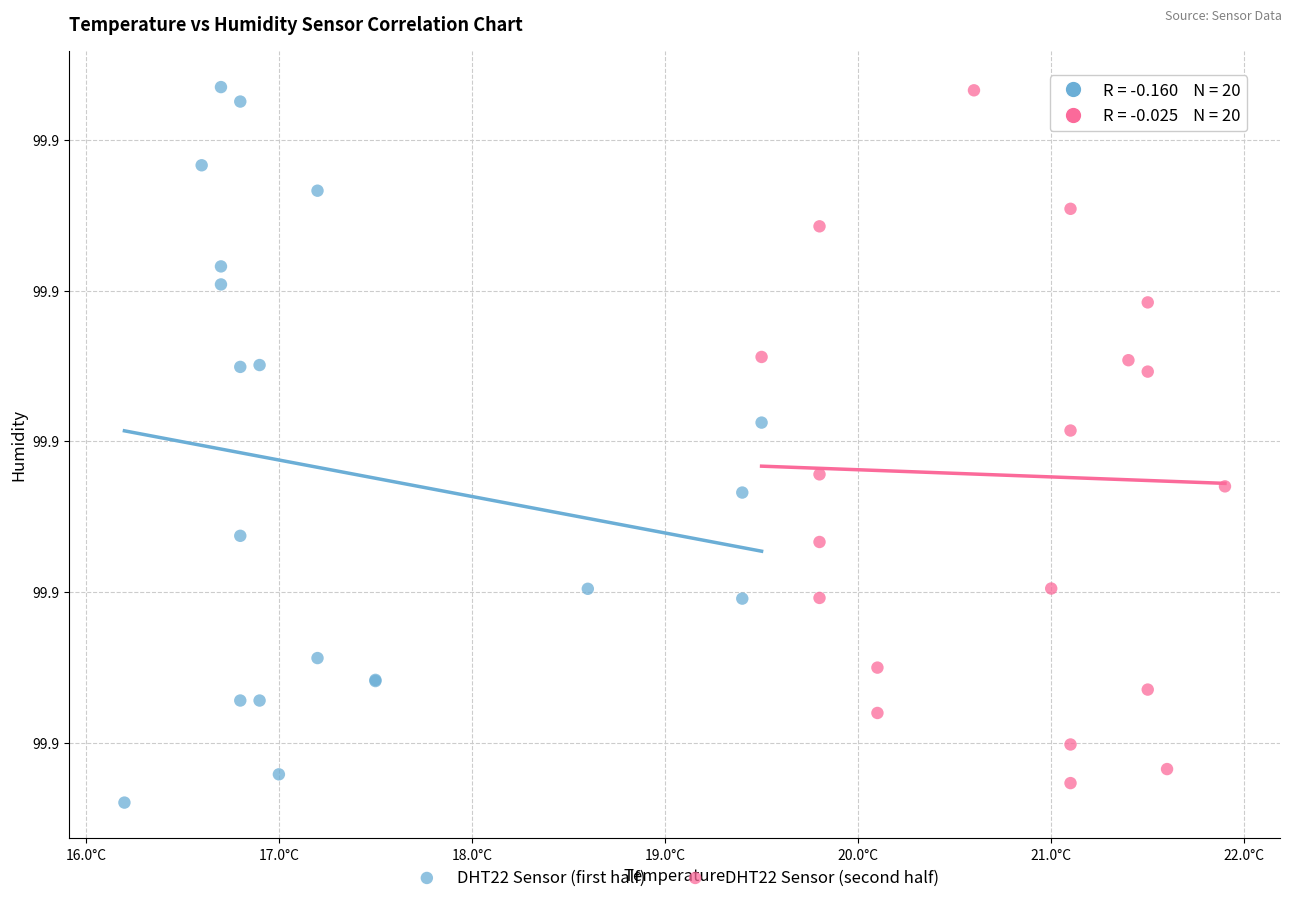

Which series contains the lowest Y value?

DHT22 Sensor (first half)